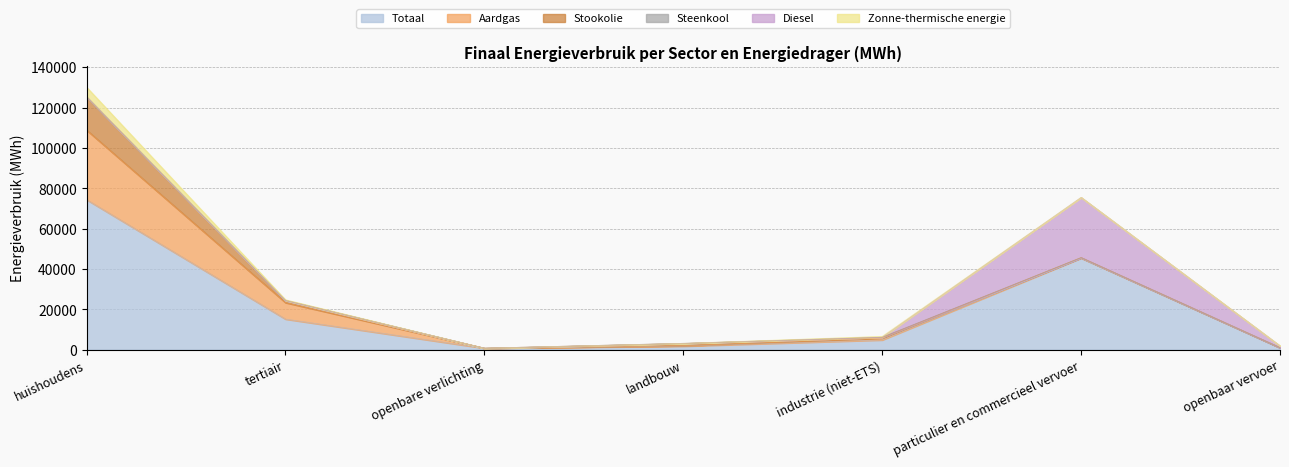

Which has a higher value, huishoudens or industrie (niet-ETS)?

huishoudens